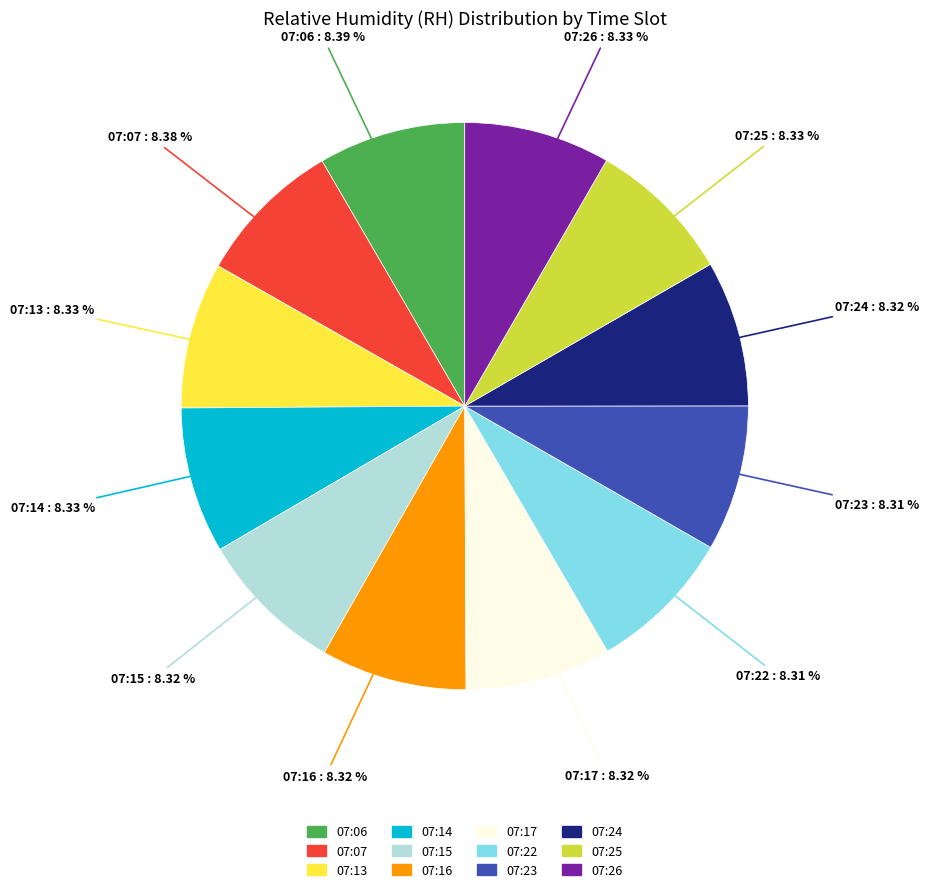

Does any single category account for the majority?

No